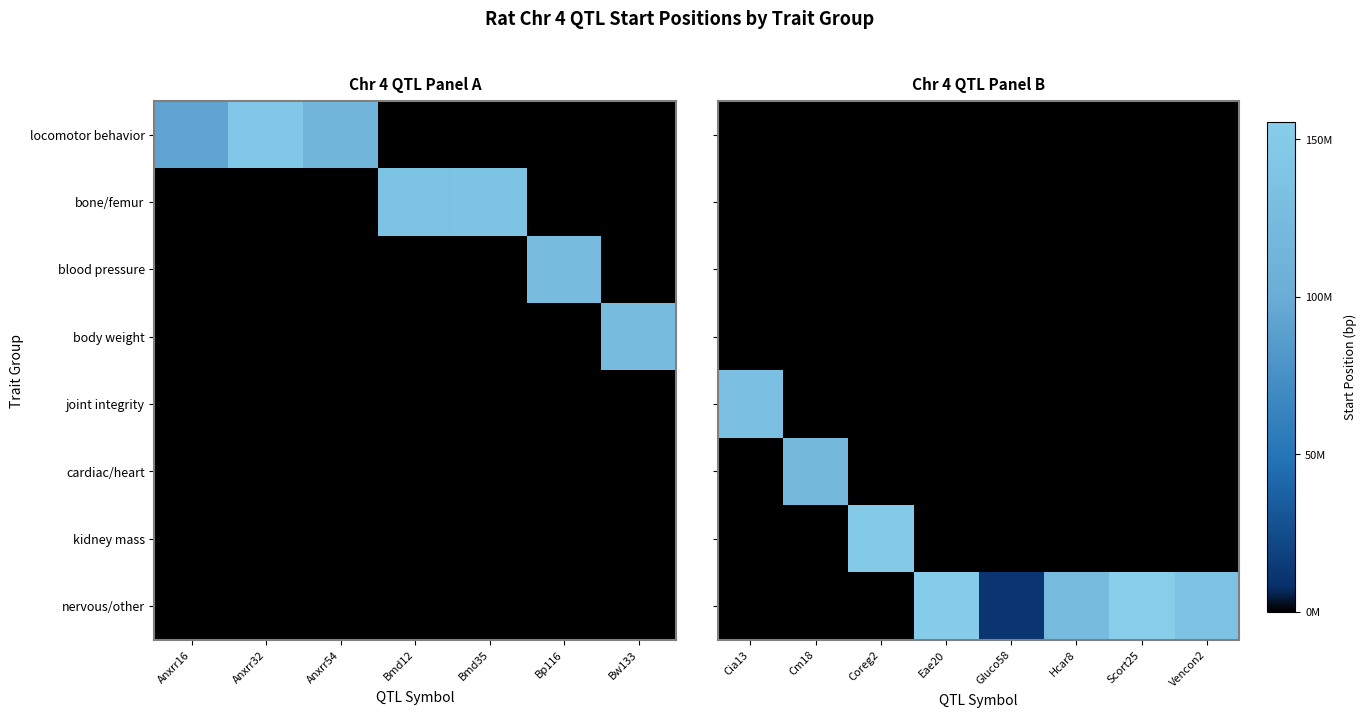

Which category has the lowest value in the nervous/other series?

Cia13